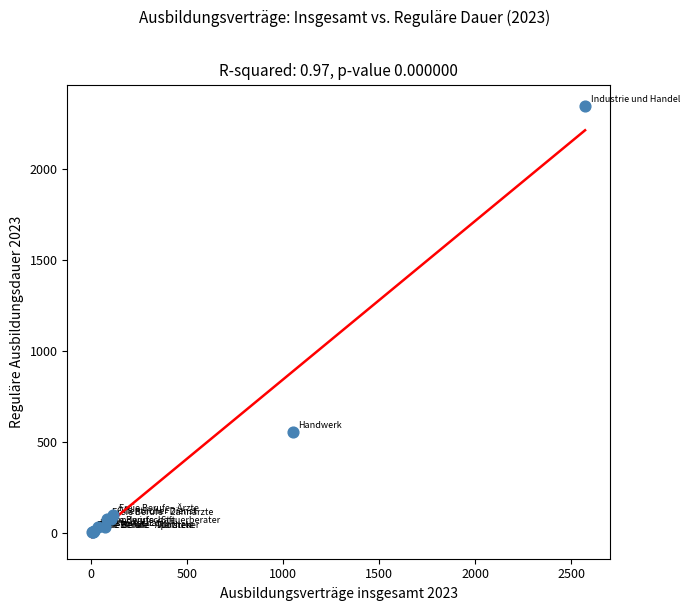

What Y value in the scatter plot is closest to 1174?

555